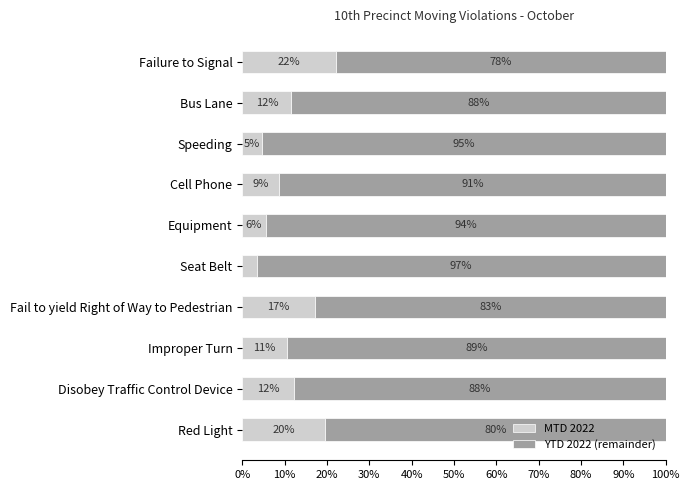

What are all the series names shown in the legend?

MTD 2022, YTD 2022 (remainder)